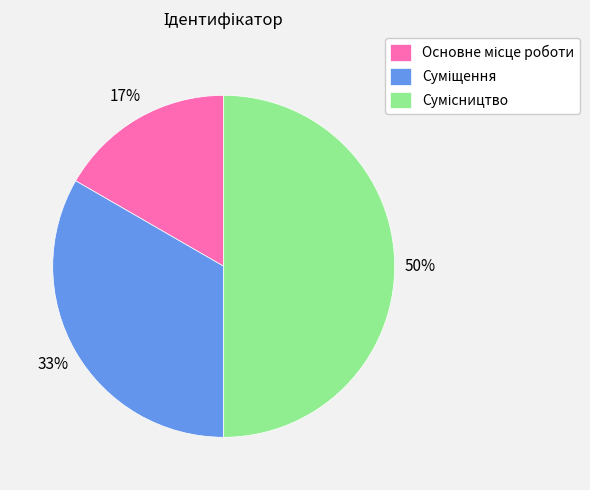

To the nearest percent, what is the average slice percentage?

33%